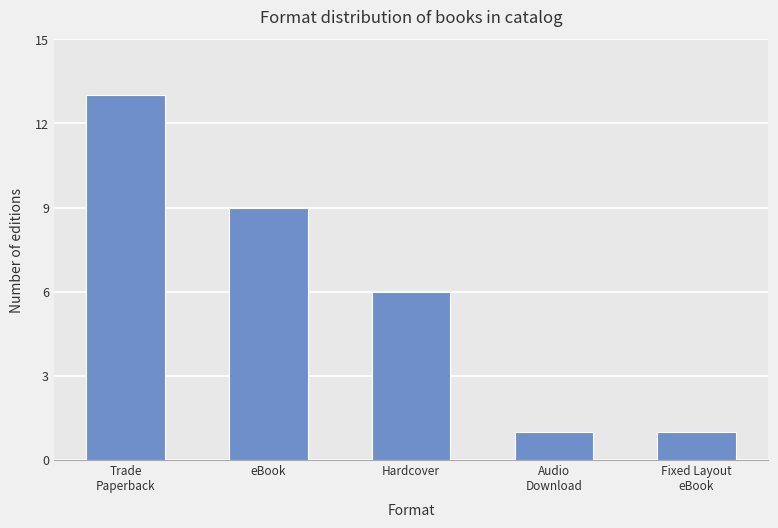

Reading right to left, list all the values displayed in this chart.

Fixed Layout
eBook=1	Audio
Download=1	Hardcover=6	eBook=9	Trade
Paperback=13